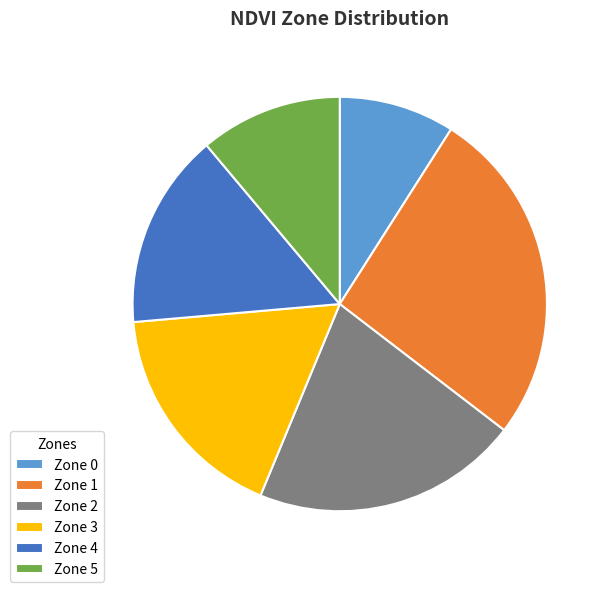

Which slice is the smallest?

Zone 0